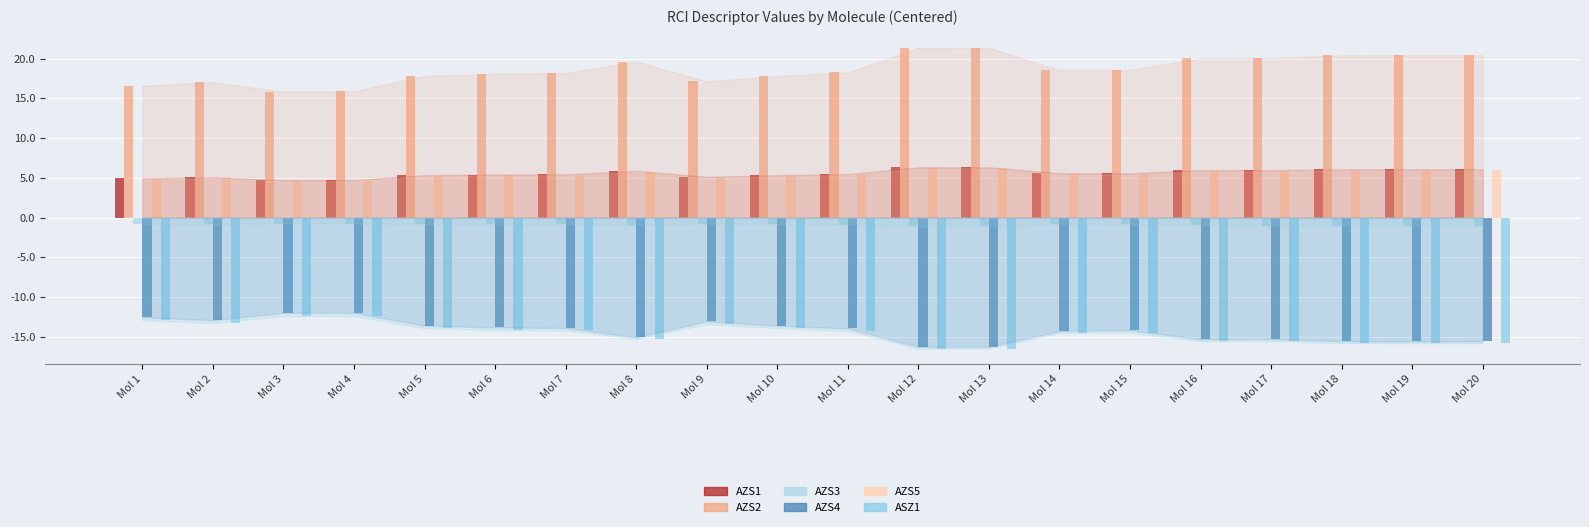

At which label is AZS3 closest to 0?

Mol 3